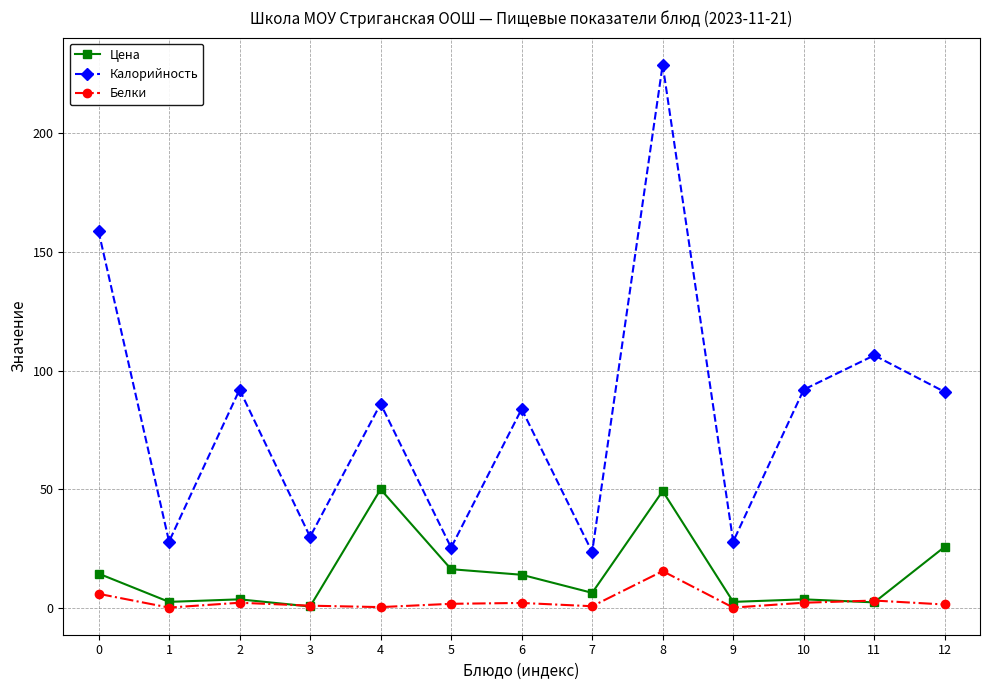

How many data points in Цена are less than 6?

6